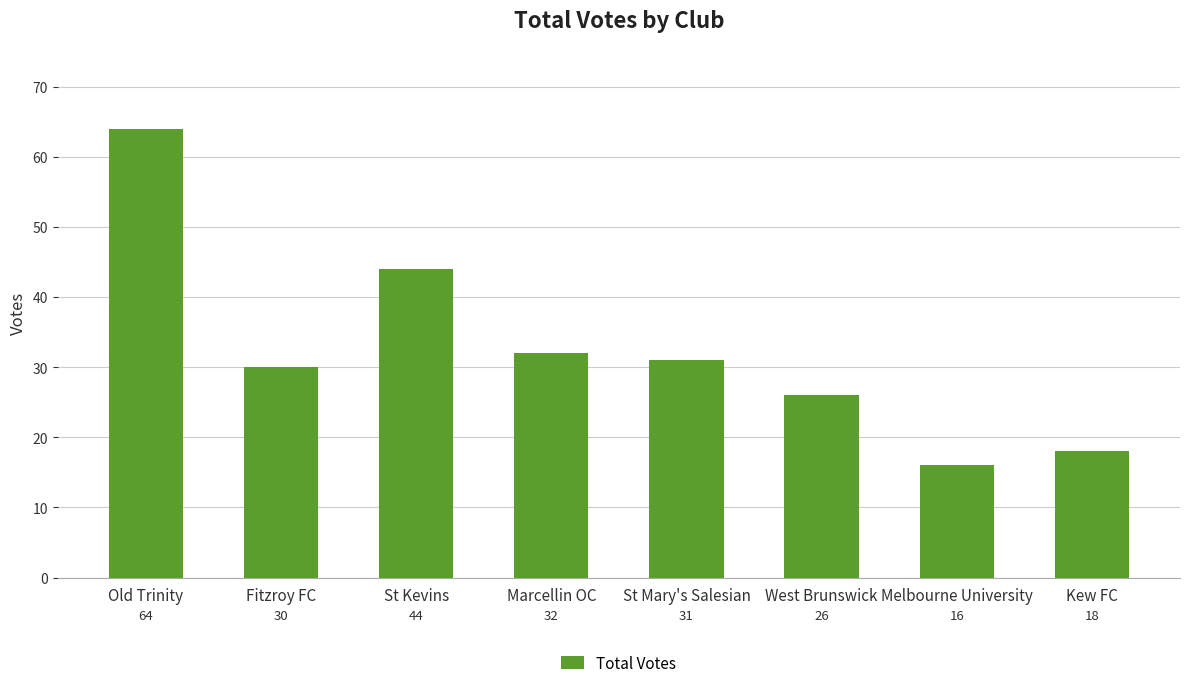

Between St Kevins and Fitzroy FC, which is larger?

St Kevins